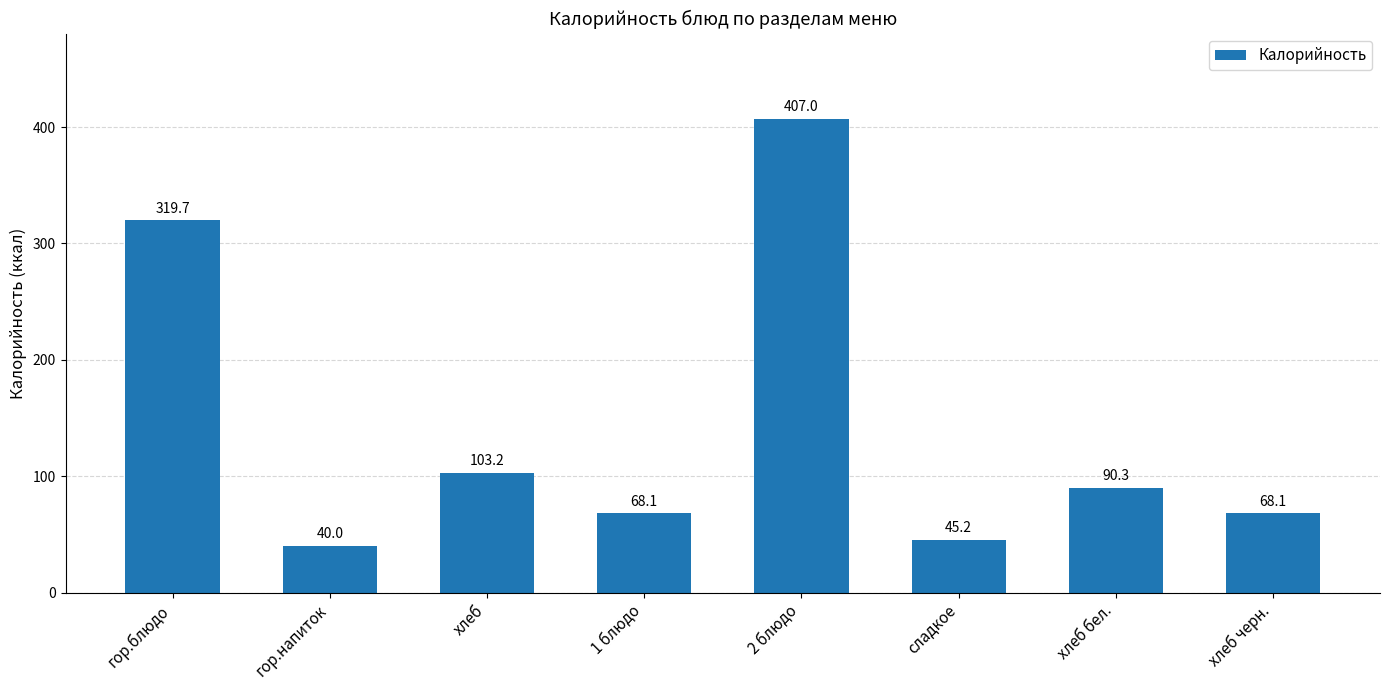

What is the sum of the values at гор.напиток and хлеб черн.?

108.1